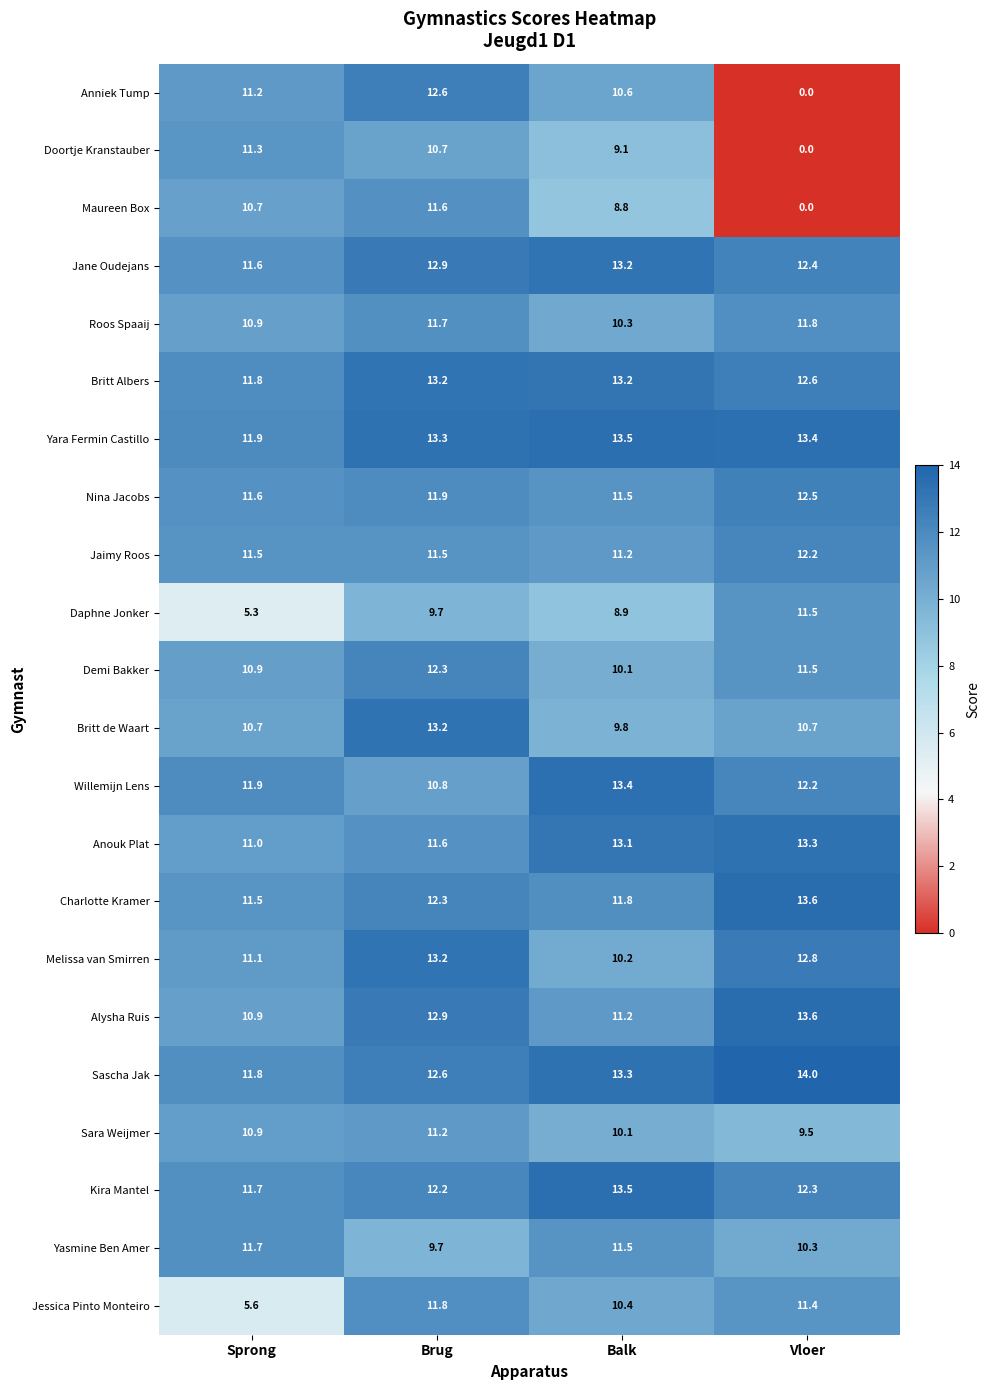

Which category has the lowest value in the Anniek Tump series?

Vloer